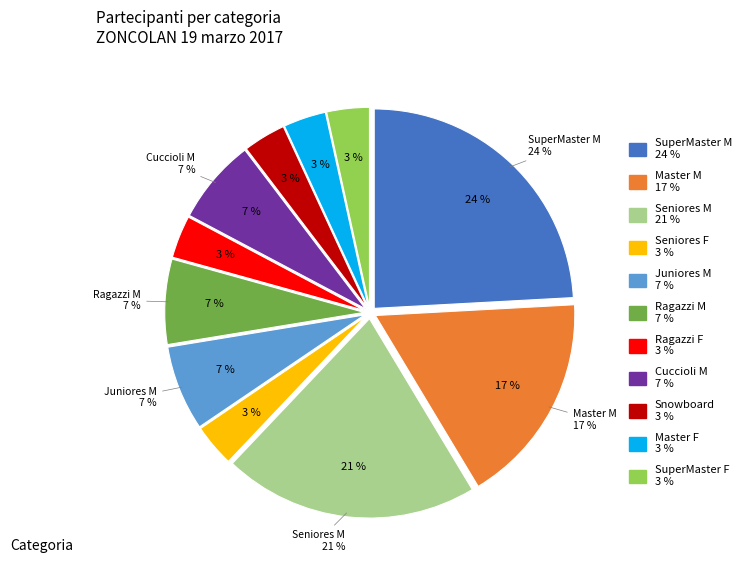

To the nearest percent, what is the difference between the largest and smallest slice percentages?

21%